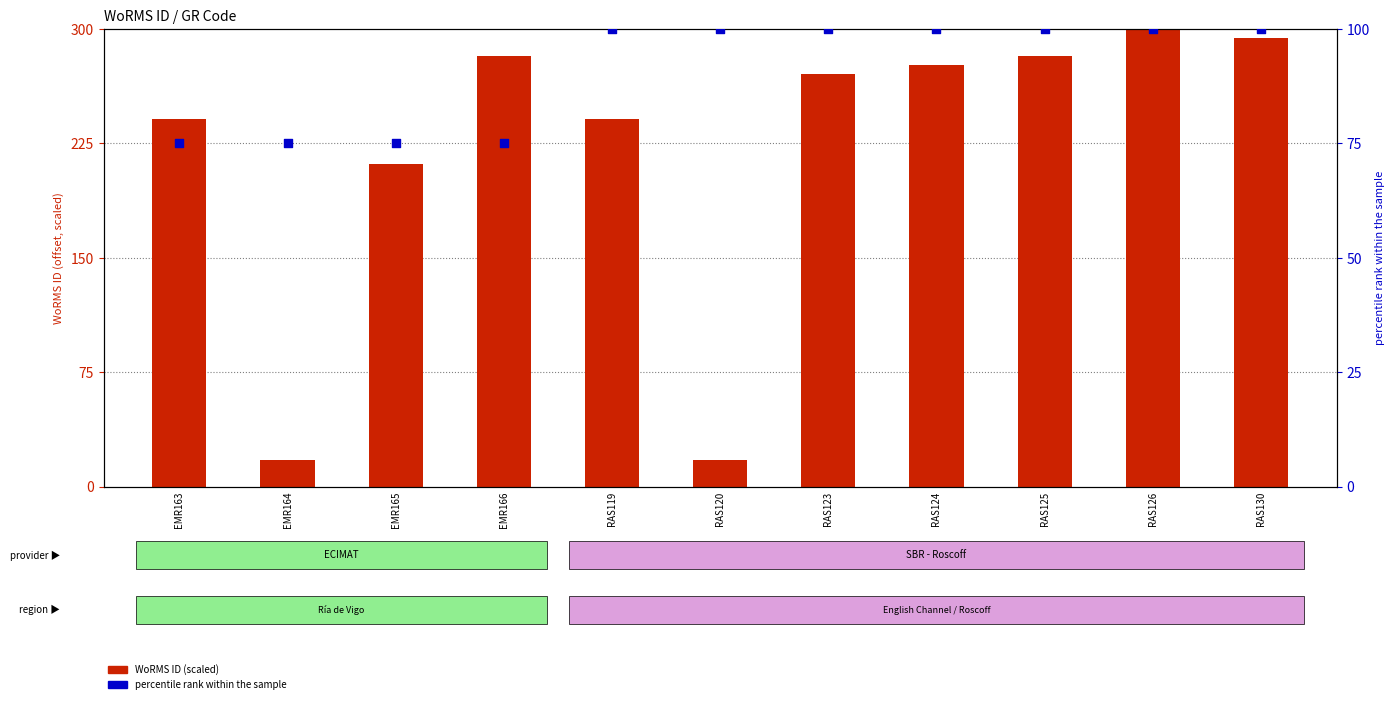

At how many categories does at least one series exceed 111?

9